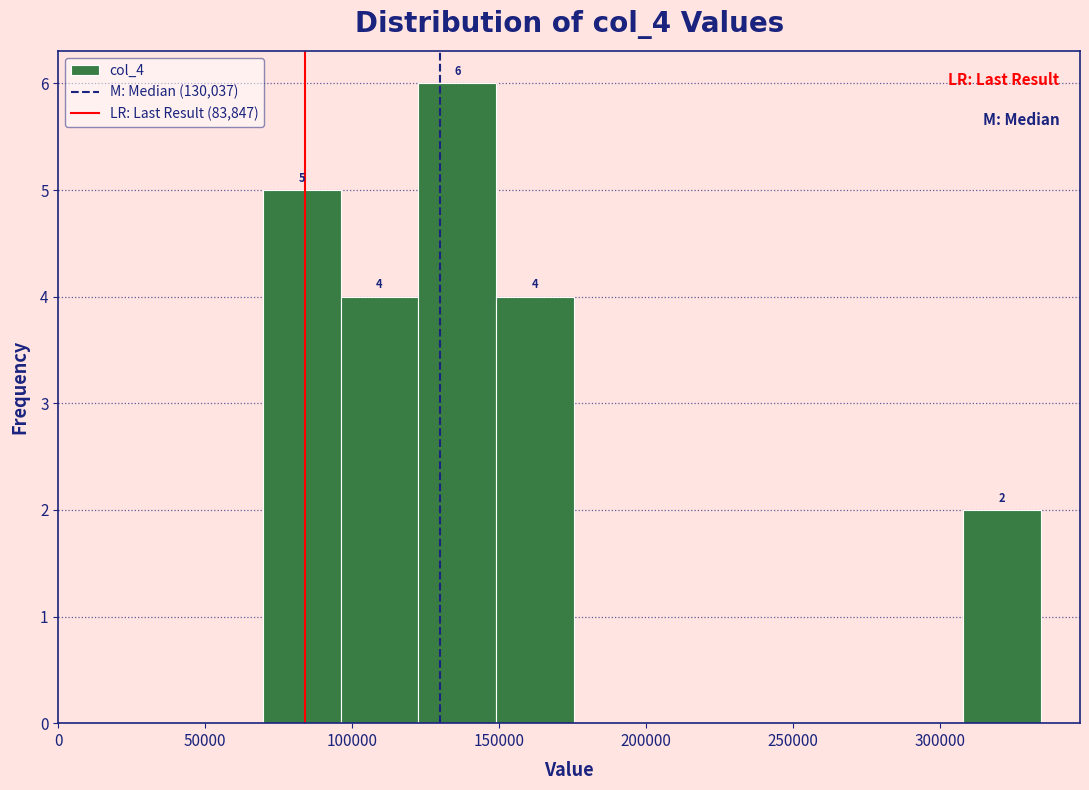

Which range on the x-axis has the tallest bar?

125000 to 150000